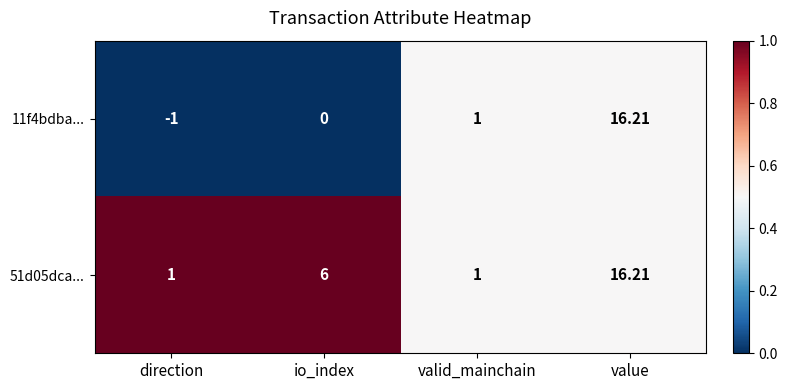

At which label does 11f4bdba... reach its peak?

value